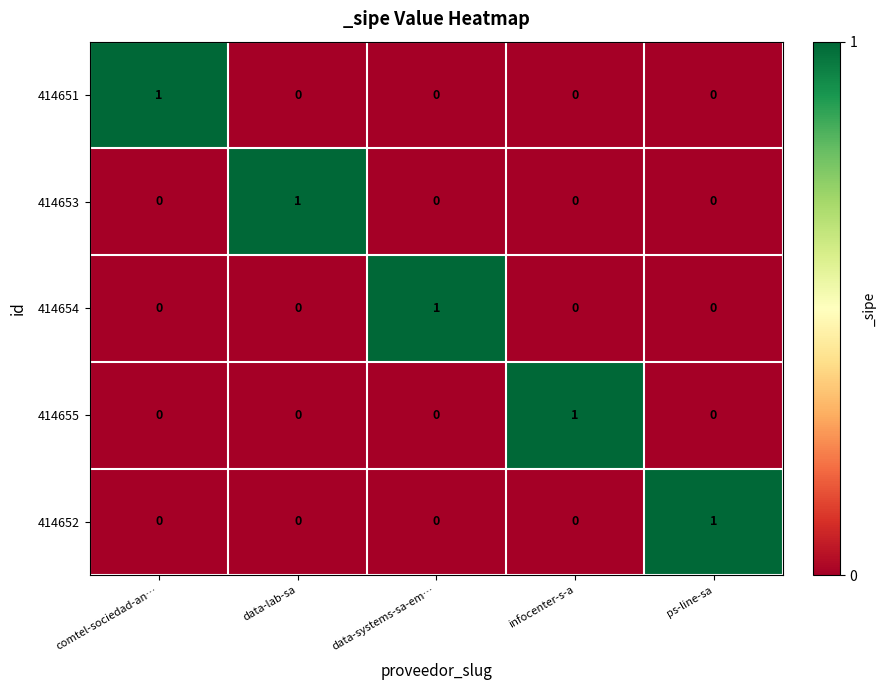

At how many categories does at least one series exceed 0?

5